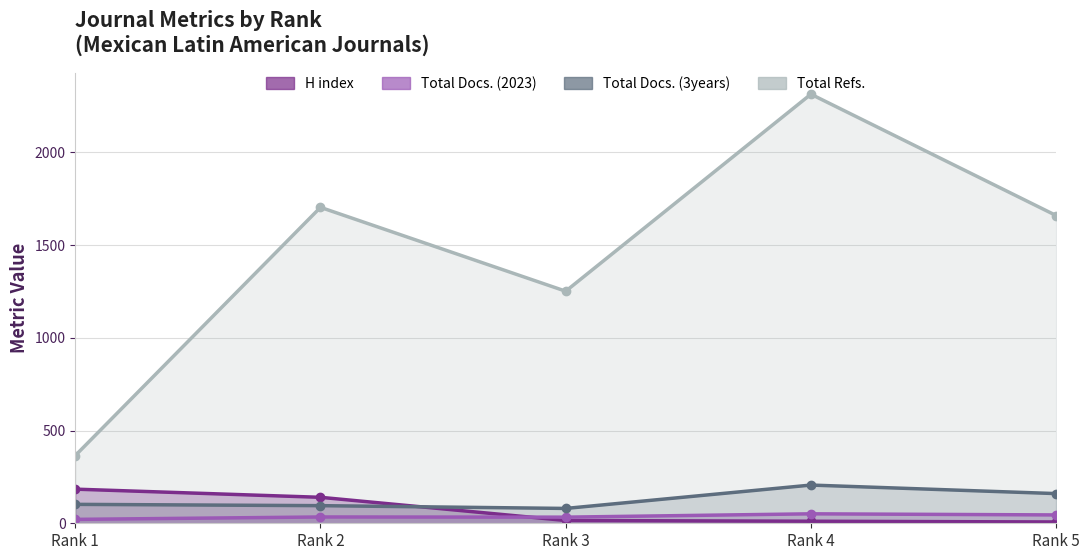

Count the number of categories in the chart.

5